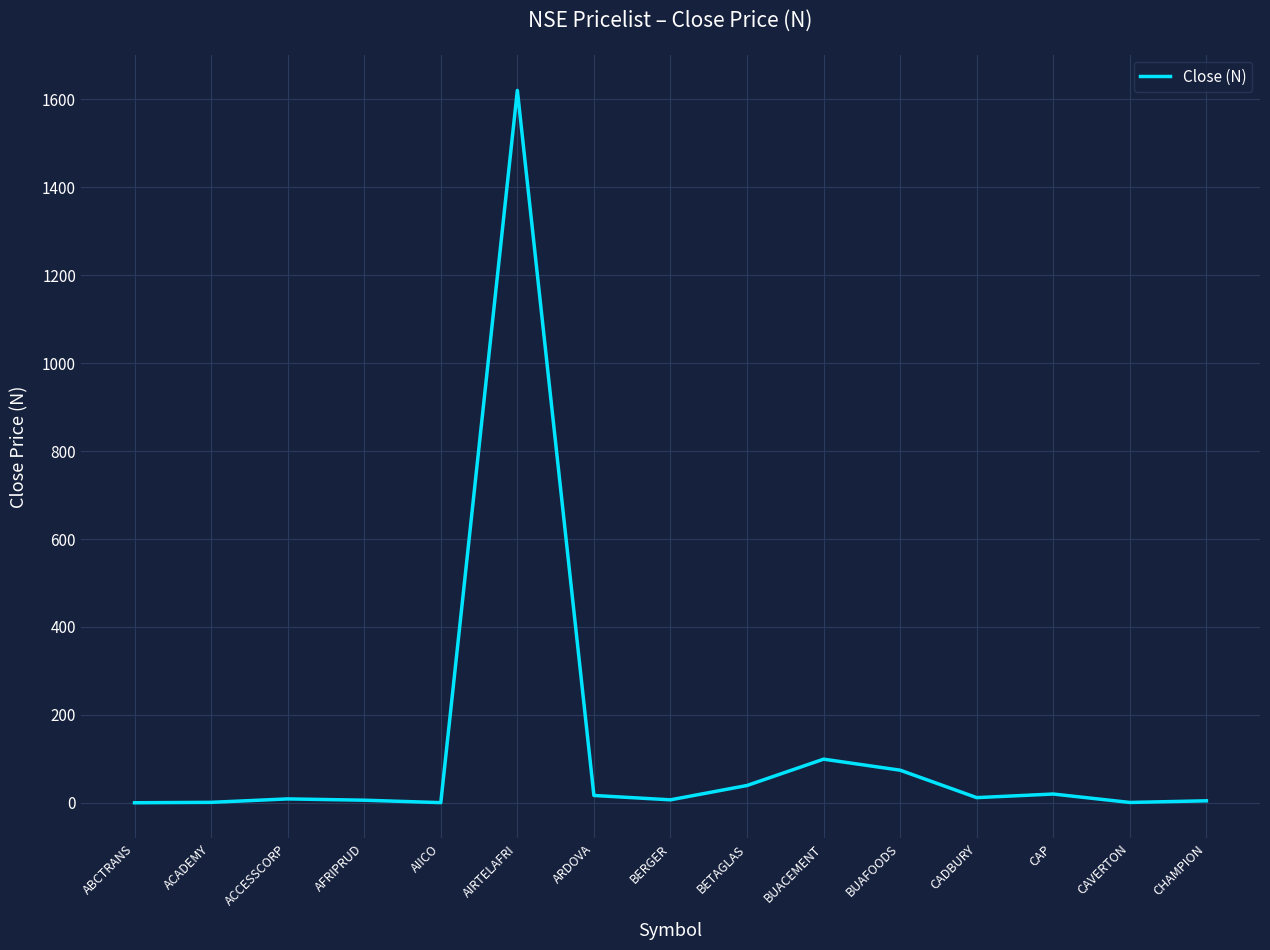

How many lines are shown in the chart?

1